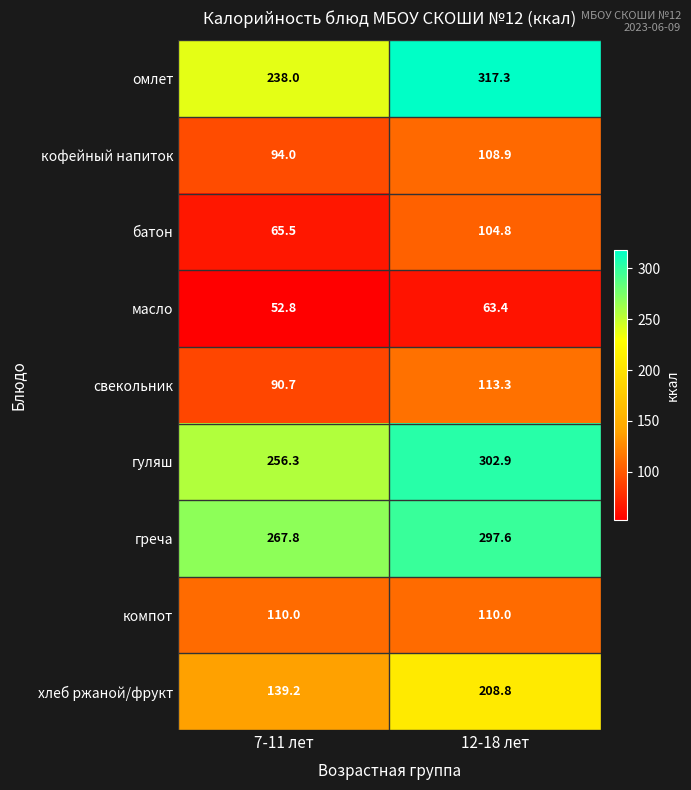

What is the spread (max minus min) of values at 12-18 лет?

253.9